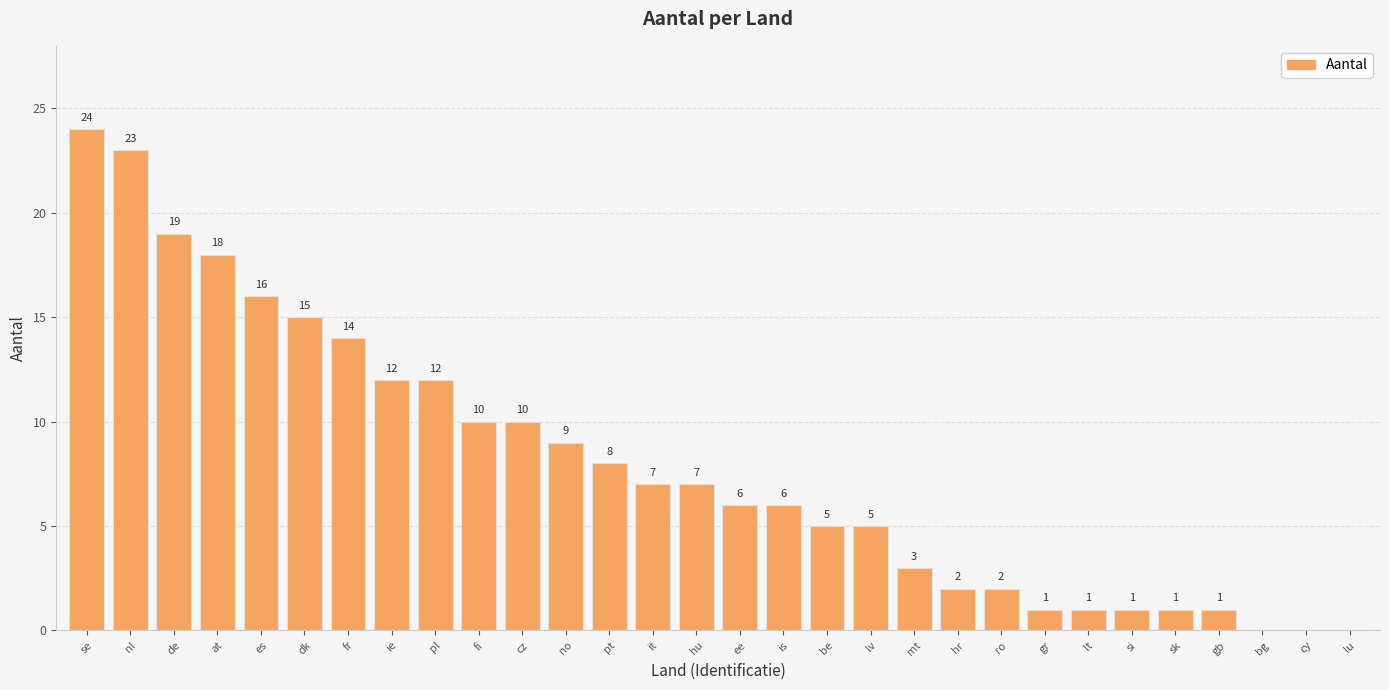

Reading left to right, what are all the values shown in this chart?

24	23	19	18	16	15	14	12	12	10	10	9	8	7	7	6	6	5	5	3	2	2	1	1	1	1	1	0	0	0